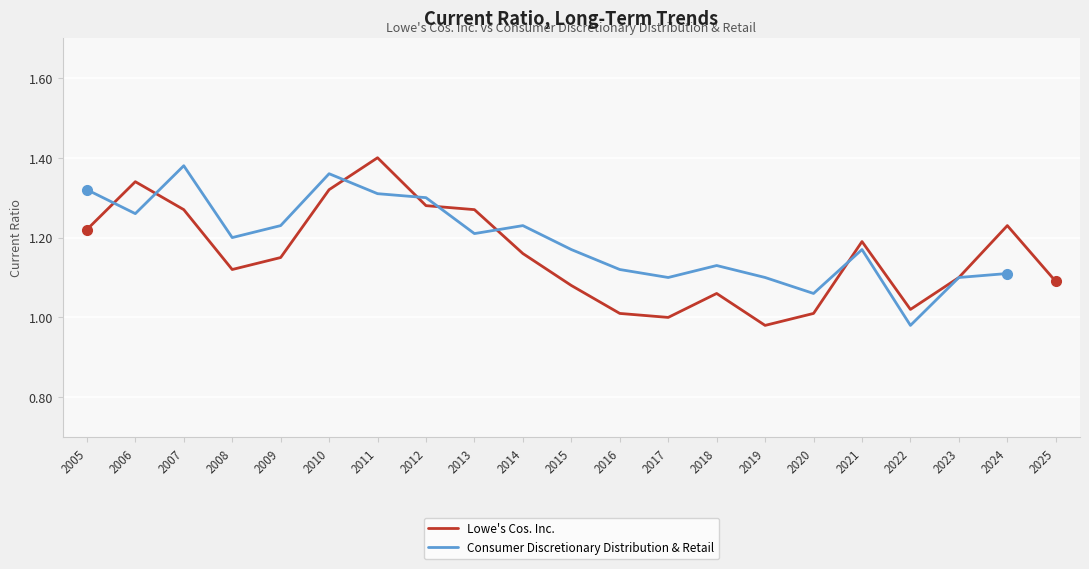

True or false: Lowe's Cos. Inc. has more than 1 interior local peaks.

True